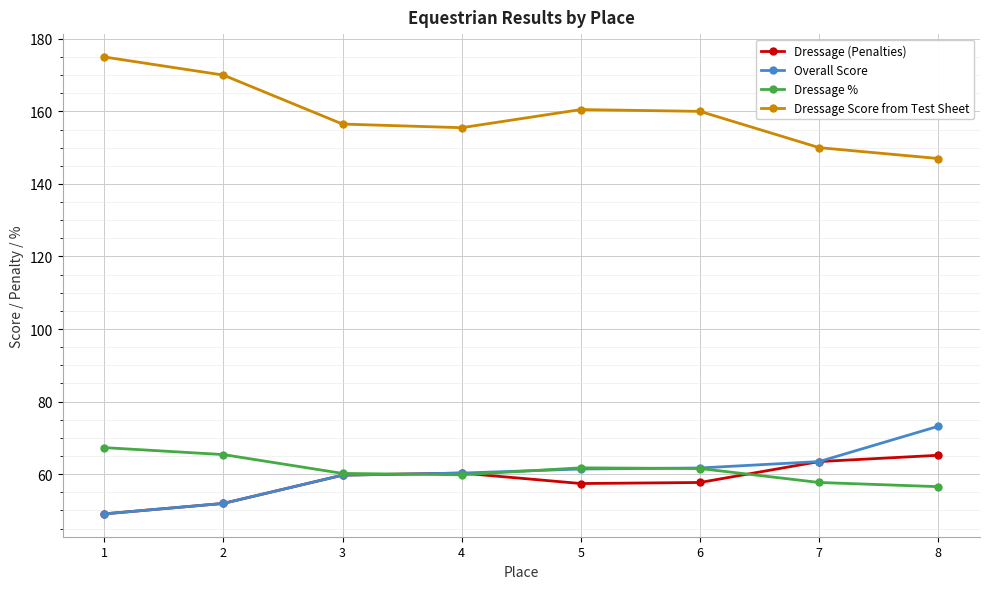

Which series has the largest range (max minus min)?

Dressage Score from Test Sheet